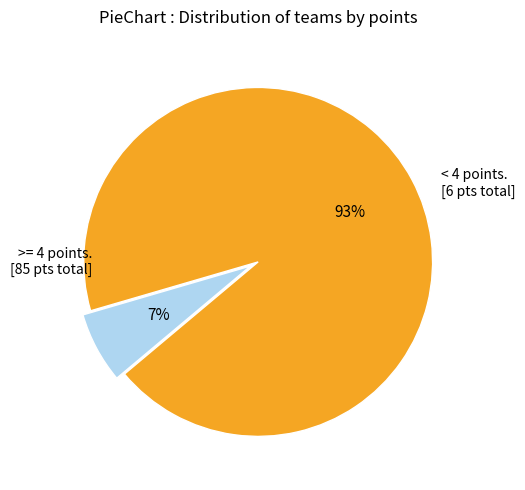

Is there any slice that represents more than half of the pie?

Yes